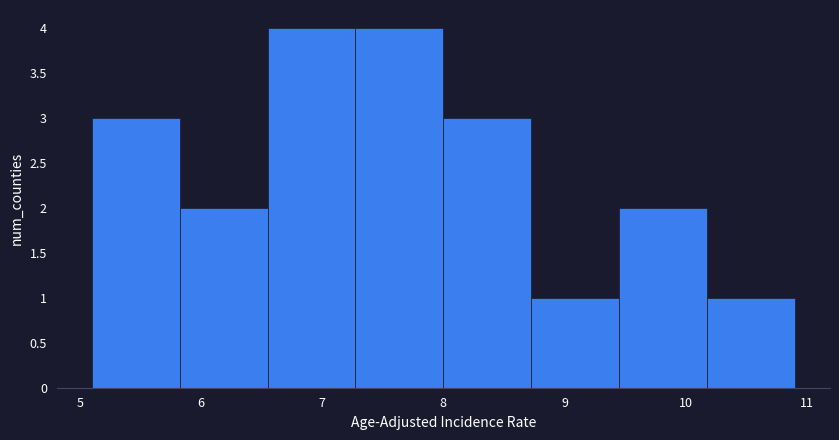

Reading left to right, list every bar in this chart as the range it spans on the x-axis followed by its height. Neither the bar edges nor the heights are printed on the chart, so give them approximately, as read against the axes.

5.1 to 5.8: 3
5.8 to 6.6: 2
6.6 to 7.3: 4
7.3 to 8.0: 4
8.0 to 8.7: 3
8.7 to 9.5: 1
9.5 to 10.2: 2
10.2 to 10.9: 1